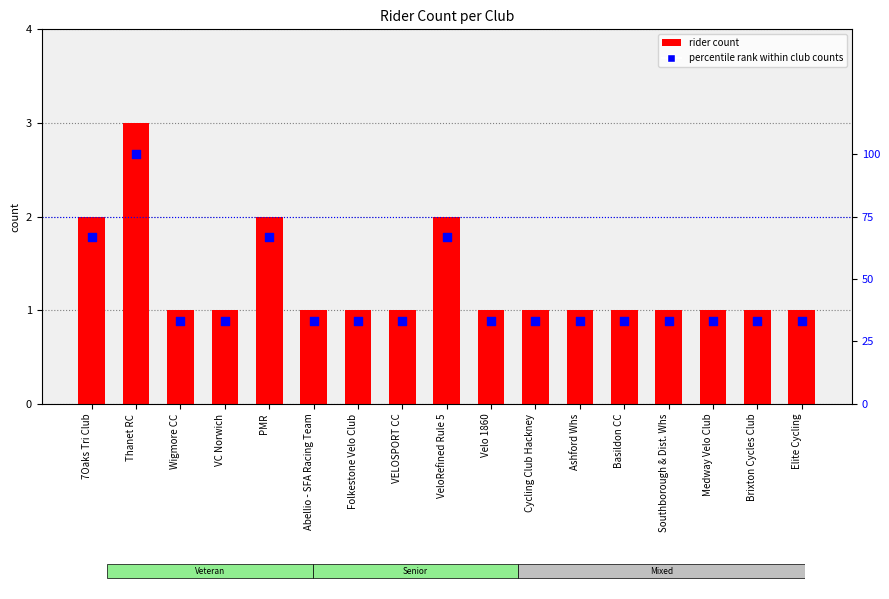

What are all the series names shown in the legend?

rider count, percentile rank within club counts